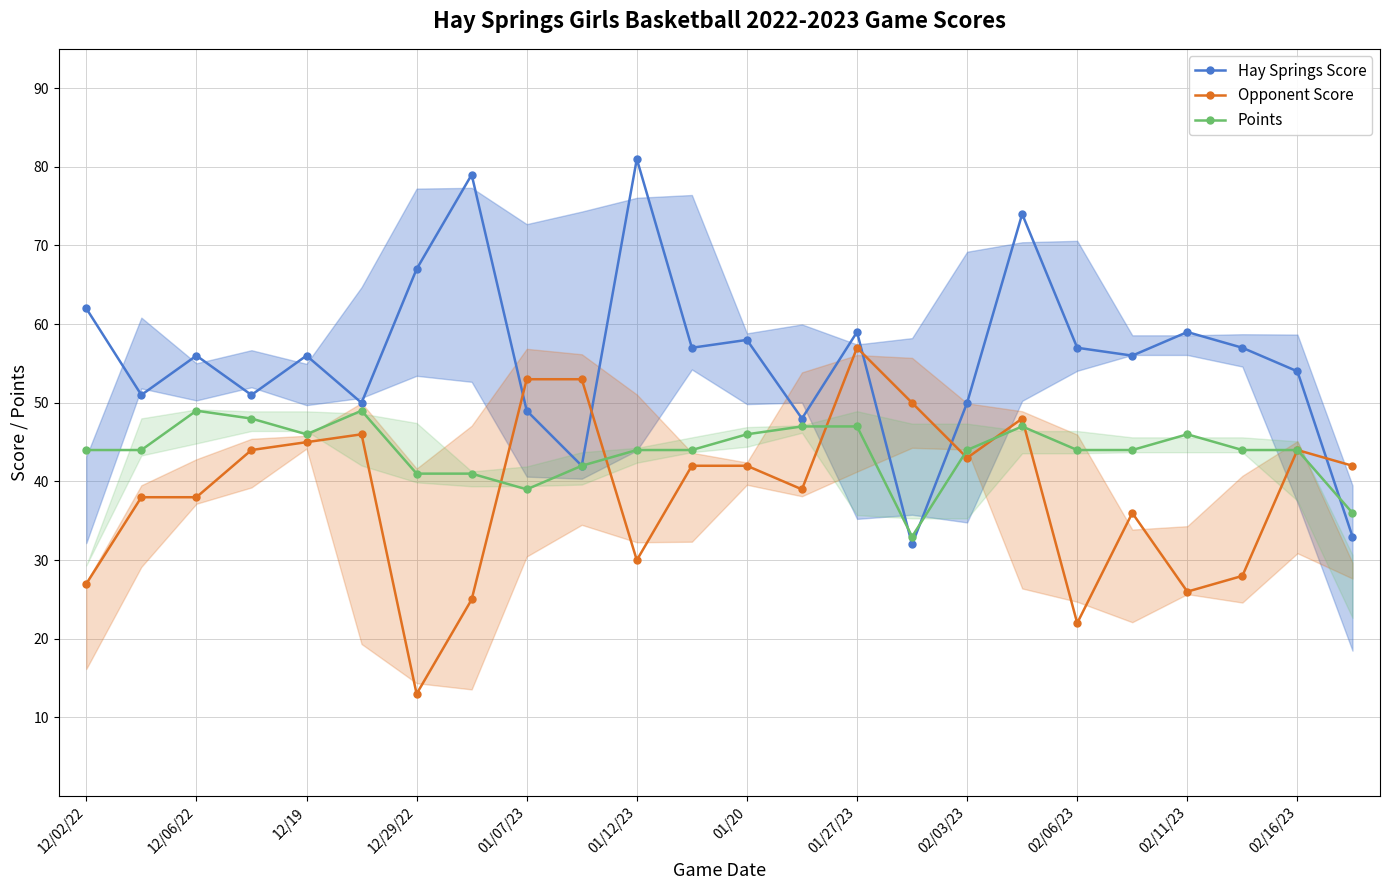

At which category does Hay Springs Score reach its first local peak?

12/06/22